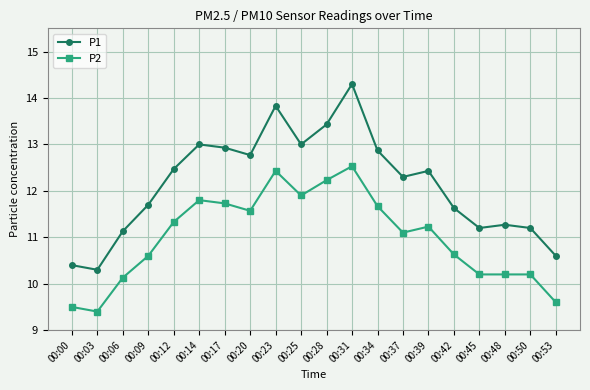

True or false: P2 and P1 cross at least once.

False